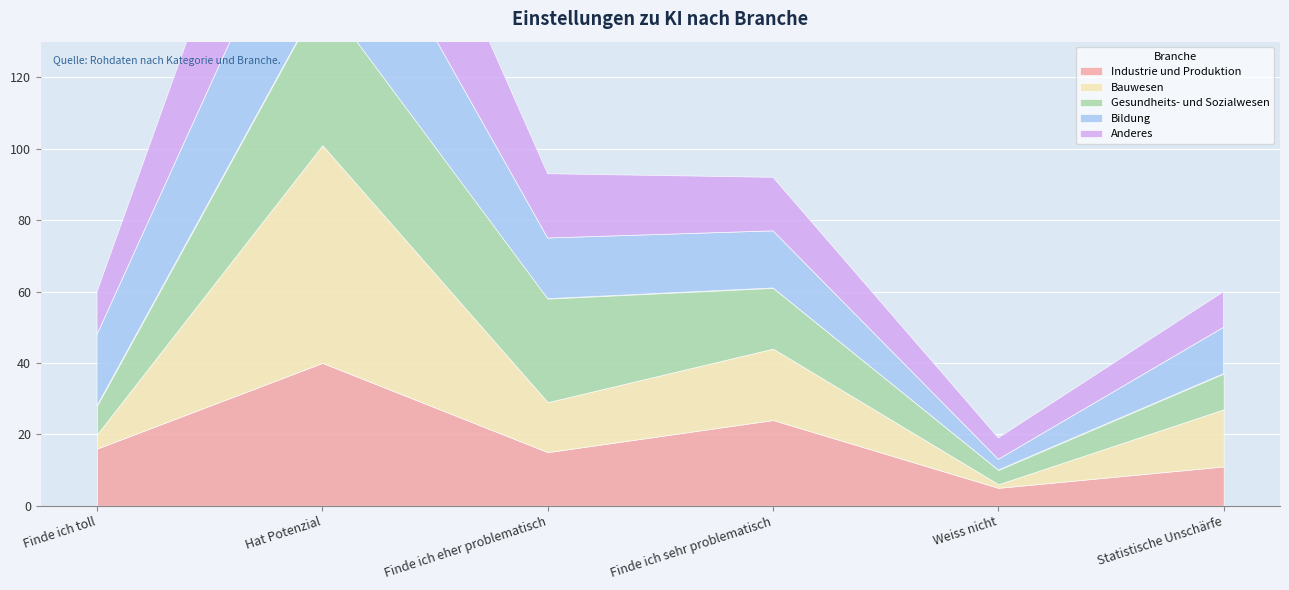

Which category has the lowest value in the Gesundheits- und Sozialwesen series?

Weiss nicht